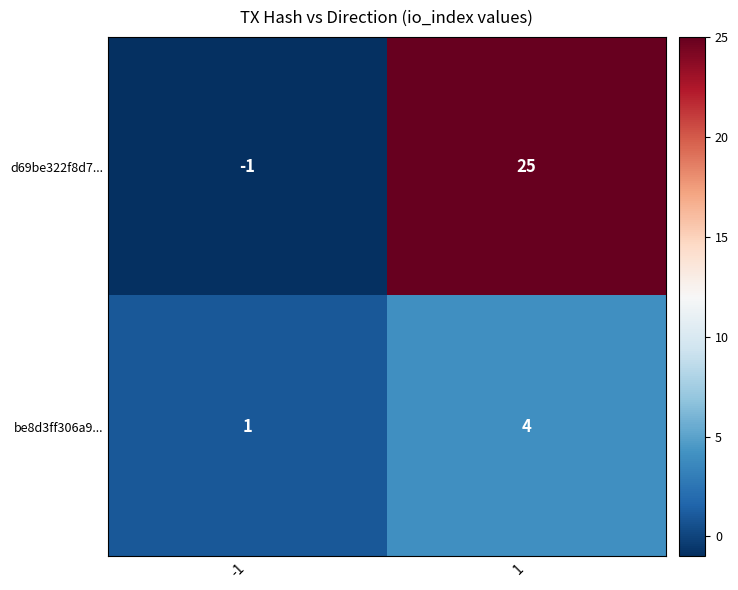

Is it true that be8d3ff306a9... equals 0 at -1?

False